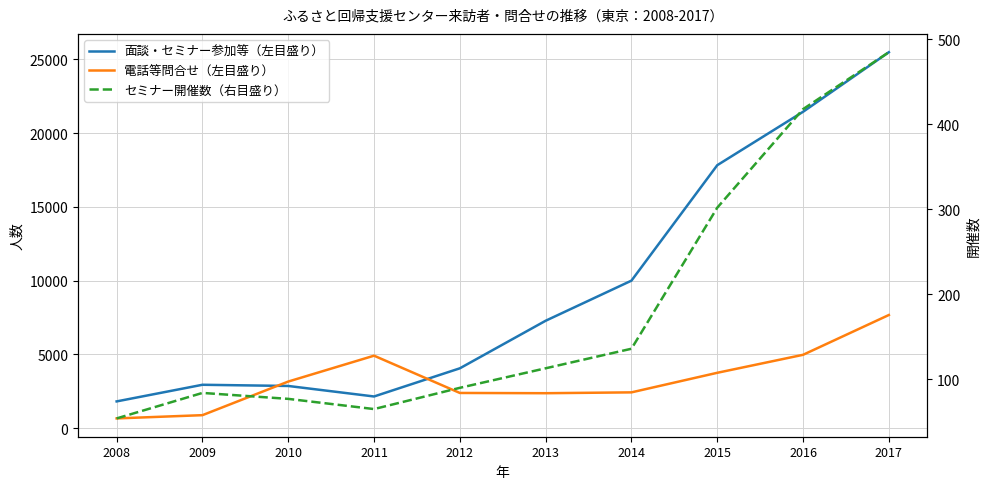

True or false: セミナー開催数（右目盛り） and 面談・セミナー参加等（左目盛り） cross at least once.

False